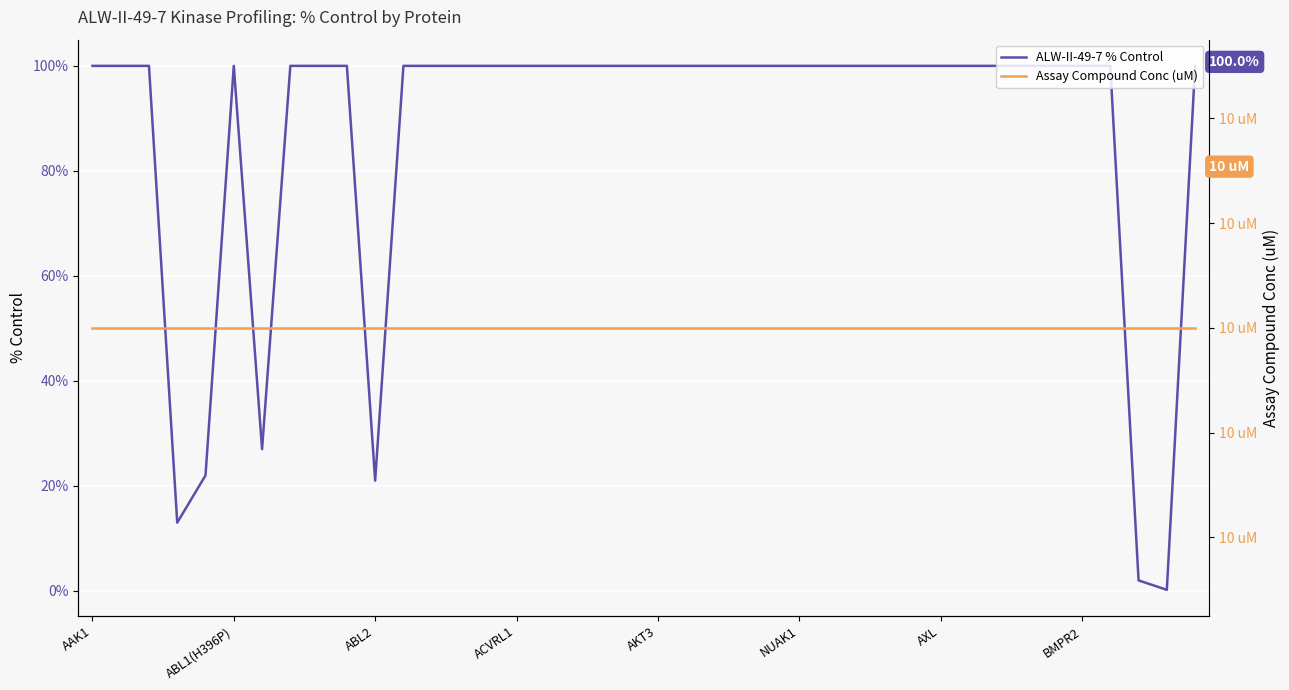

What is the highest value of the ALW-II-49-7 % Control series?

100.0